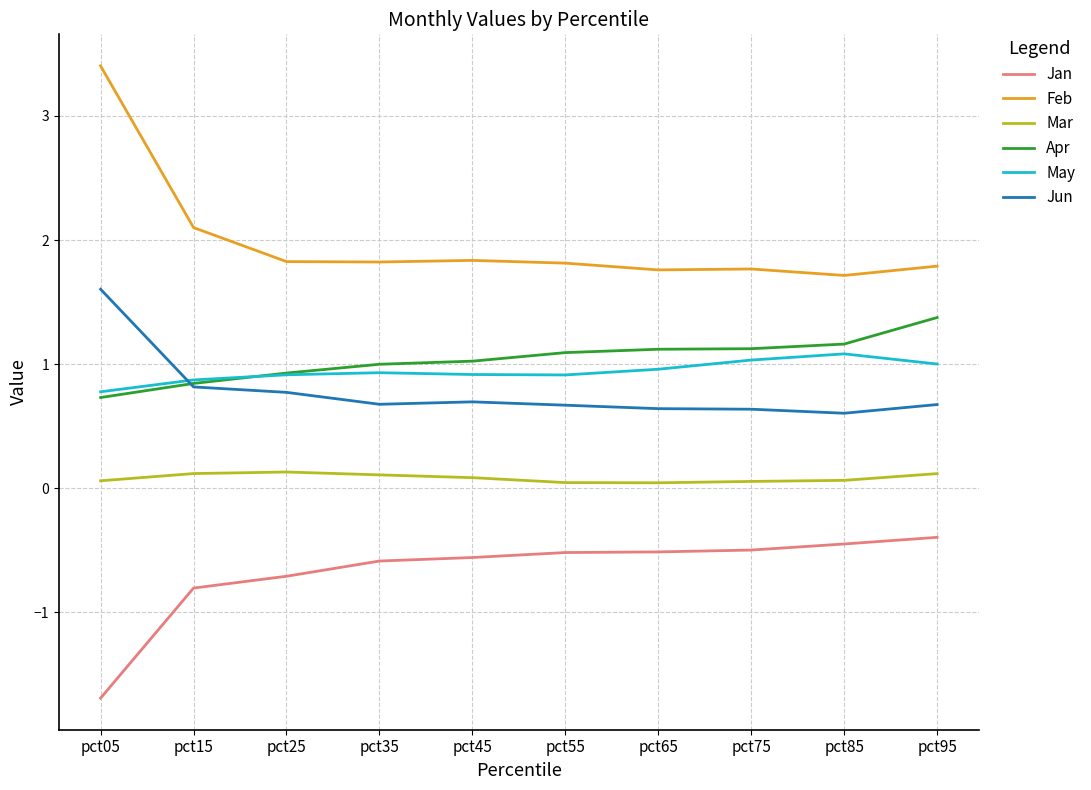

What is the greatest value displayed?

3.4